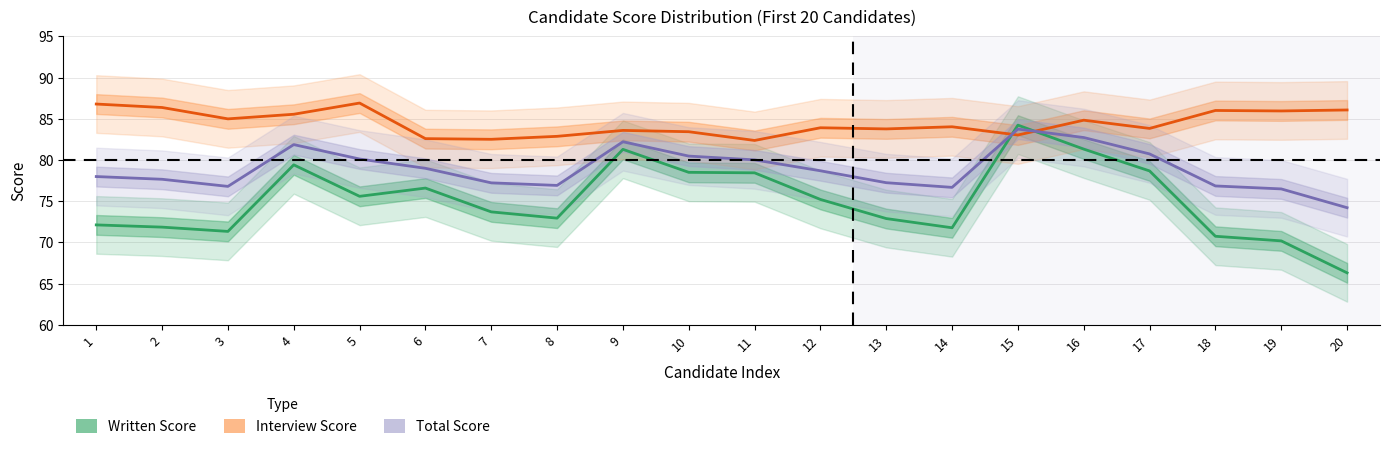

What is the value of the Interview Score point at the 9th from the left?

83.6